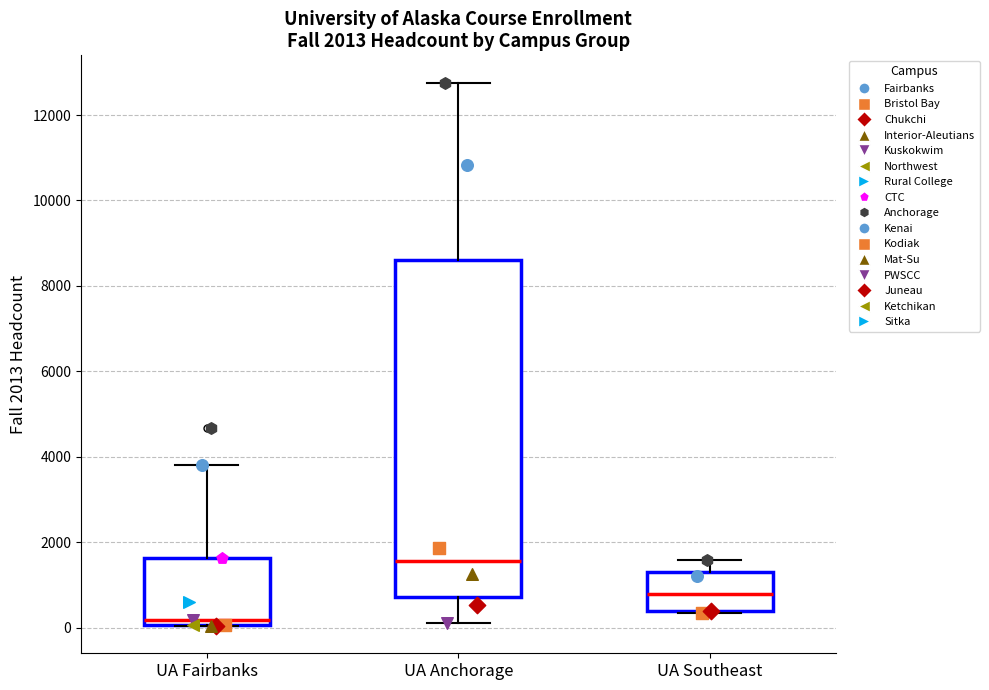

Which box's median line is the highest?

UA Anchorage